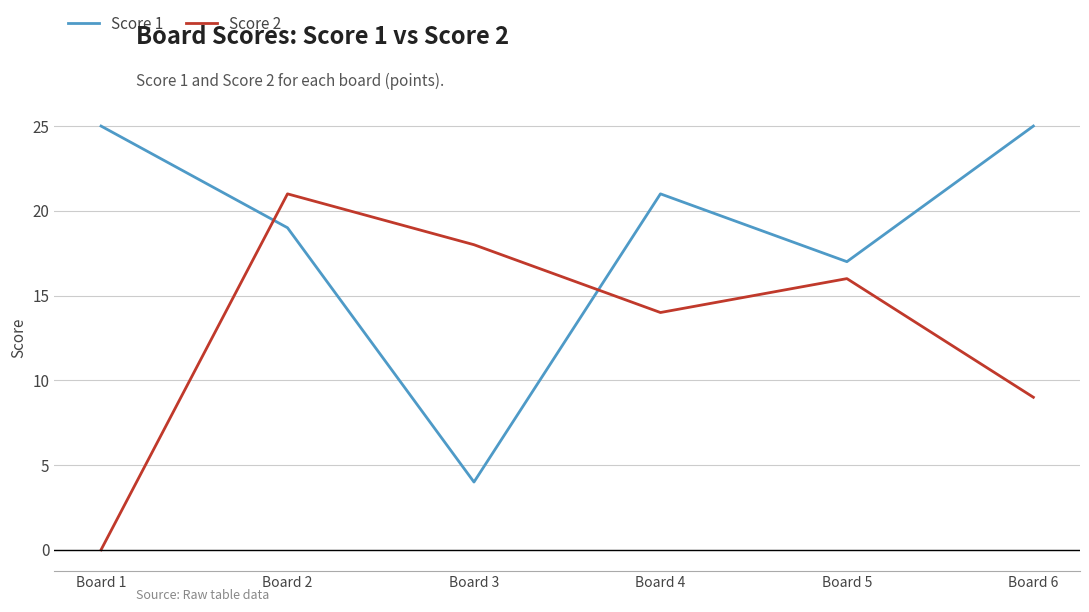

Reading right to left, transcribe all the data shown in this chart.

Score 1: 25	17	21	4	19	25
Score 2: 9	16	14	18	21	0